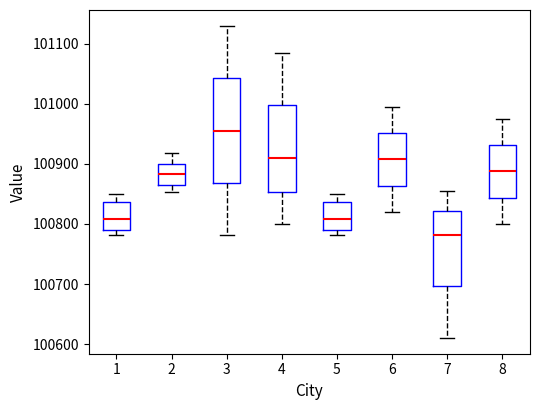

Reading left to right, read every box against the y-axis: the position of its median line, the range the box covers, and the ends of its whiskers. The values are not printed on the chart, so give them approximately, as read against the axis.

1: median 100810, box 100790 to 100840, whiskers 100780 to 100850
2: median 100880, box 100870 to 100900, whiskers 100850 to 100920
3: median 100960, box 100870 to 101040, whiskers 100780 to 101130
4: median 100910, box 100850 to 101000, whiskers 100800 to 101090
5: median 100810, box 100790 to 100840, whiskers 100780 to 100850
6: median 100910, box 100860 to 100950, whiskers 100820 to 101000
7: median 100780, box 100700 to 100820, whiskers 100610 to 100850
8: median 100890, box 100840 to 100930, whiskers 100800 to 100980